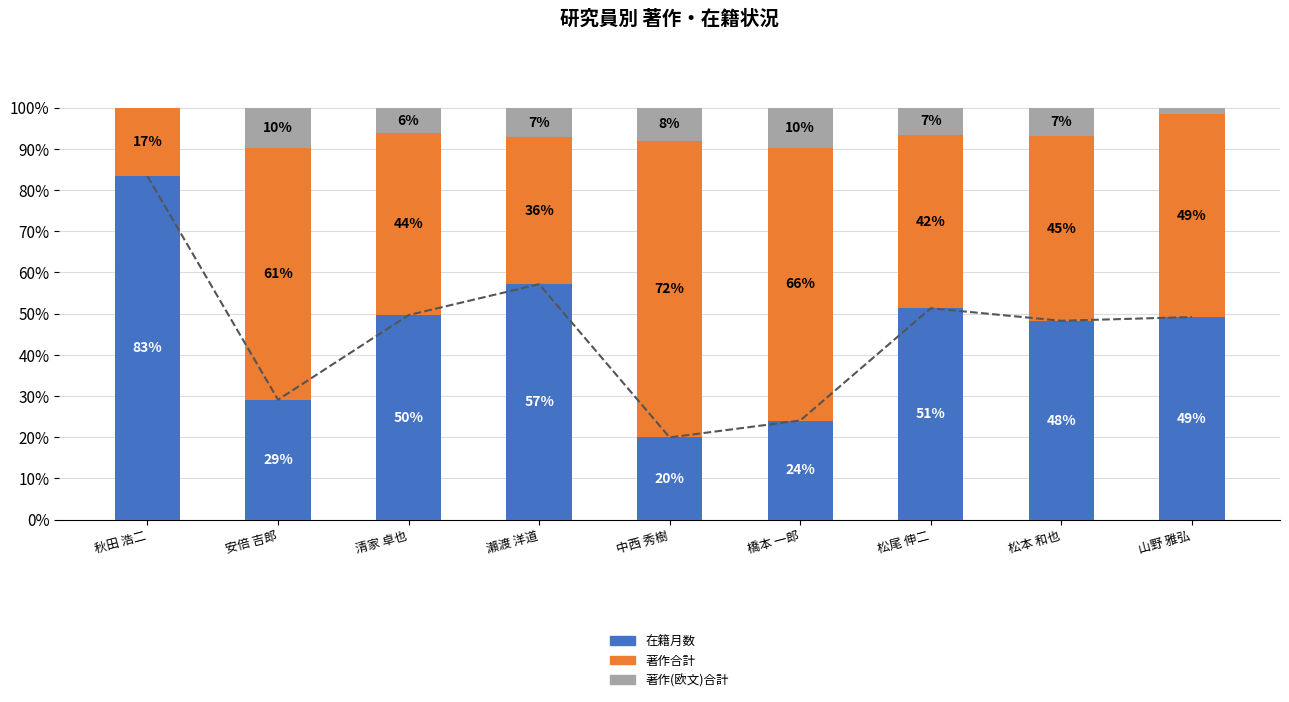

What is the label of the 7th bar from the right?

清家 卓也